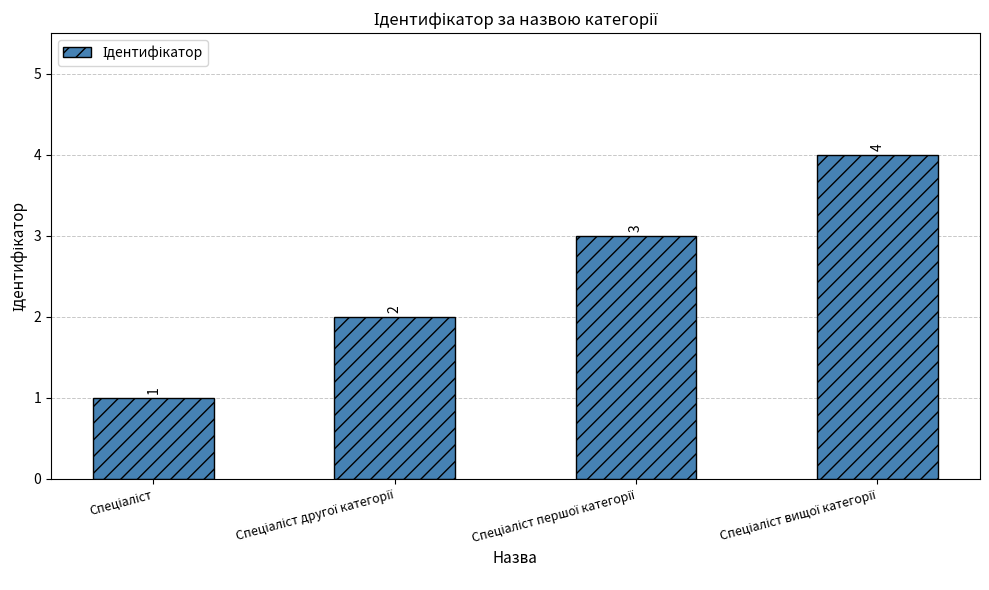

What is the value of the 2nd bar from the left?

2